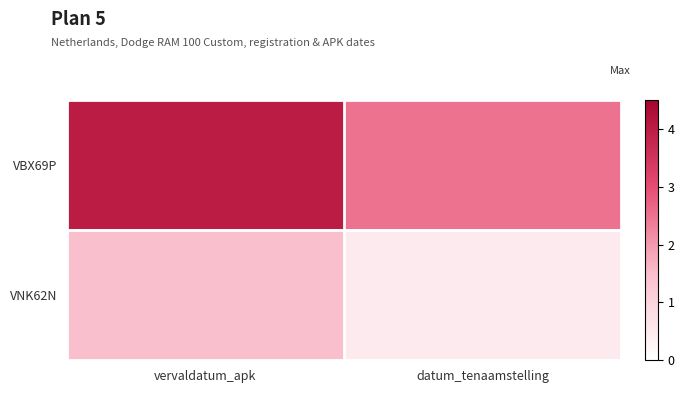

Count the number of categories in the chart.

2